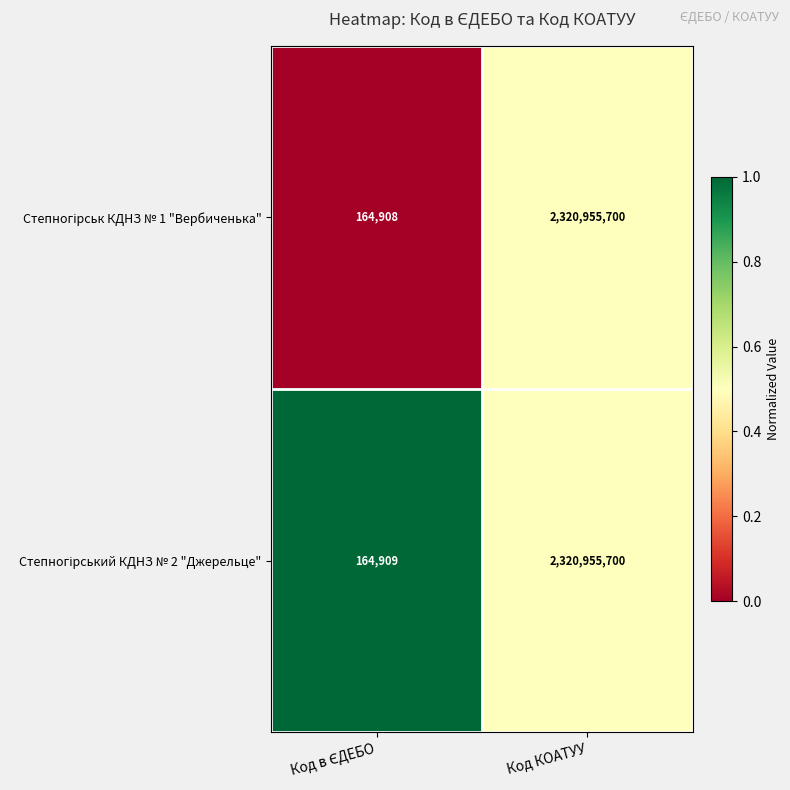

Which category has the highest value across all series?

Код КОАТУУ